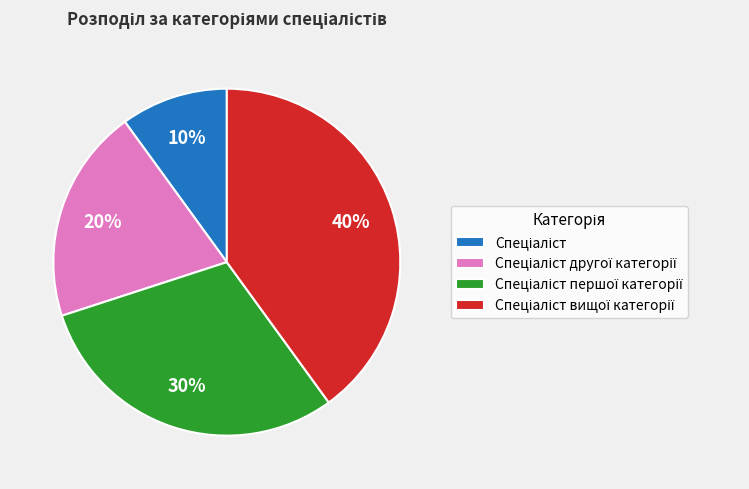

Is there a majority slice in this chart?

No